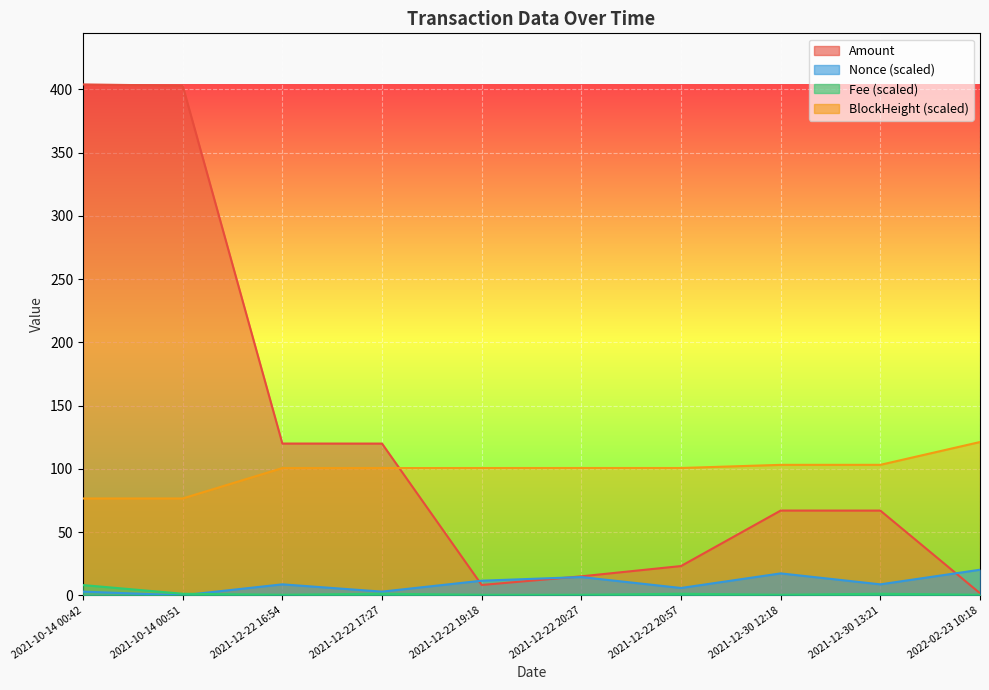

Reading left to right, transcribe all the data shown in this chart.

Amount: 404.0	403.0	120.0	120.0	8.2	15.0	23.1	67.0	67.0	1.6
Fee: 8.1	1.2	0.4	1.2	0.4	0.4	1.2	0.4	1.2	0.4
Nonce: 2.9	0.0	8.7	2.9	11.5	14.4	5.8	17.3	8.7	20.2
BlockHeight: 76.6	76.6	100.6	100.6	100.6	100.6	100.7	103.1	103.2	121.2